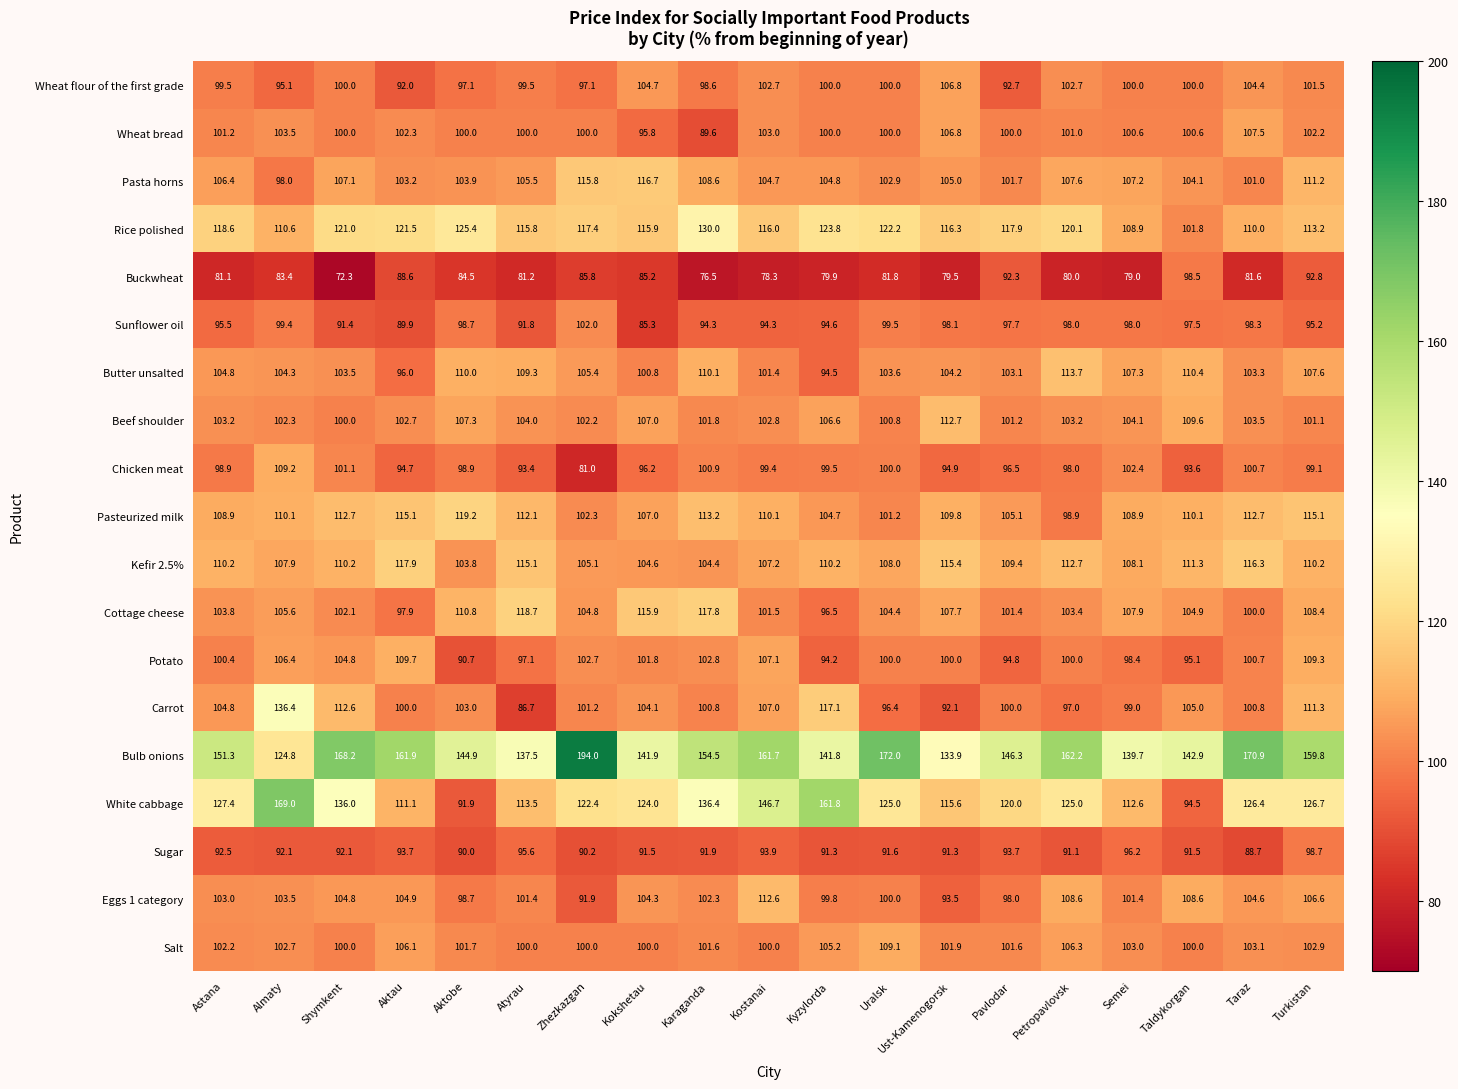

At which label is Sunflower oil closest to 93?

Atyrau